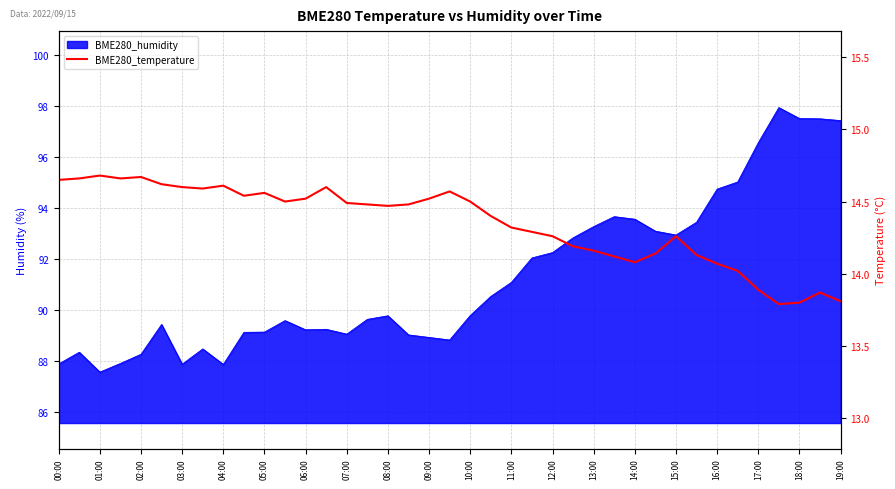

How many interior local peaks (higher than both neighbors) does the data have?

8